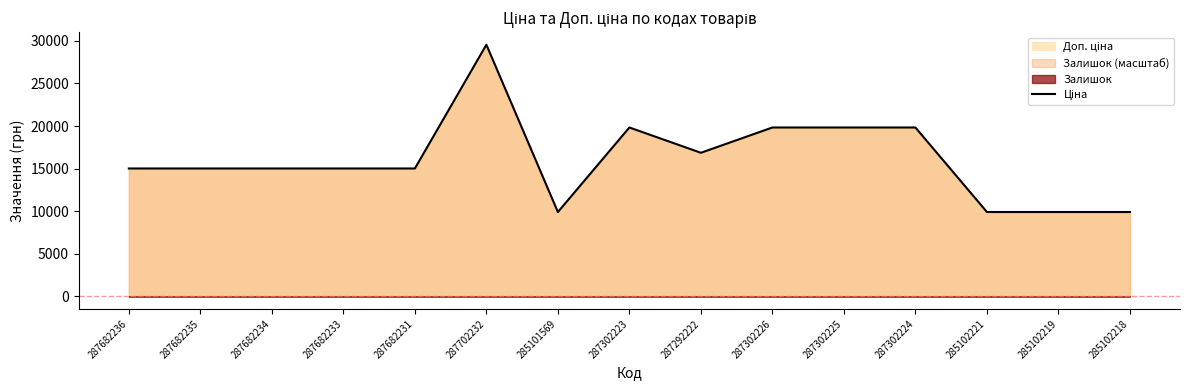

What is the difference between the second highest and minimum values?

9922.6